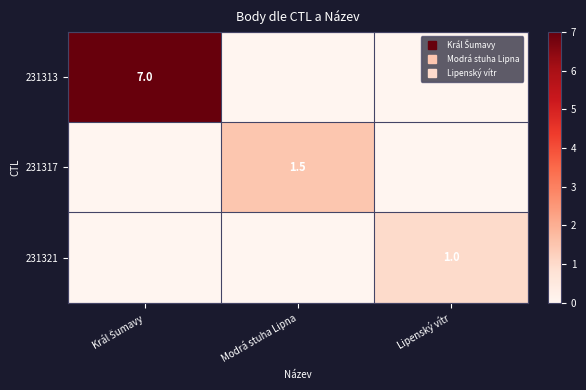

Rank the series at Lipenský vítr from lowest to highest value.

231313, 231317, 231321